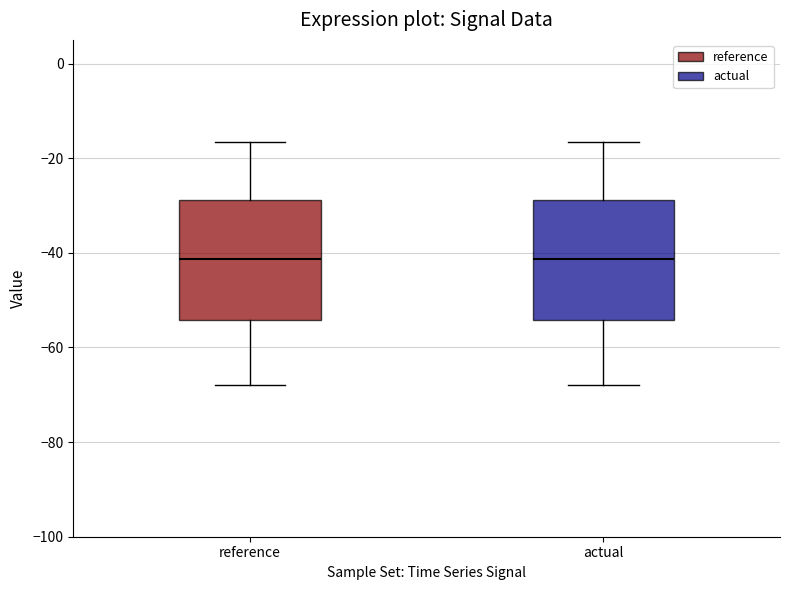

Reading left to right, transcribe this box plot: for each box, give where its median line is, the range the box spans, and where its two whiskers end, as read against the y-axis. The values are not printed on the chart, so give them approximately, as read against the axis.

reference: median -42, box -54 to -28, whiskers -68 to -16
actual: median -42, box -54 to -28, whiskers -68 to -16